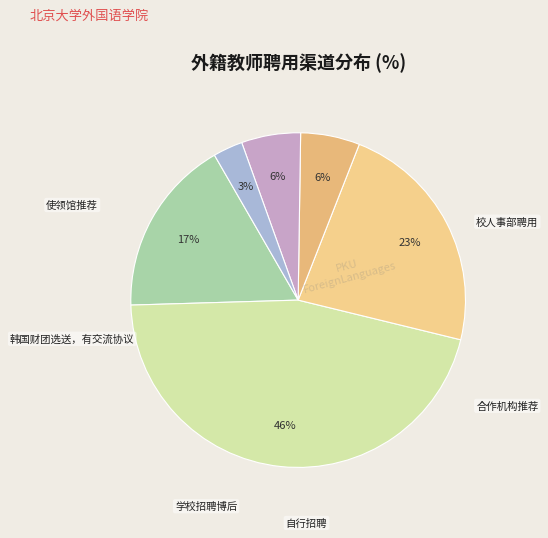

To the nearest percent, what is the difference between the 学校招聘博后 and 韩国财团选送，有交流协议 slice percentages?

3%